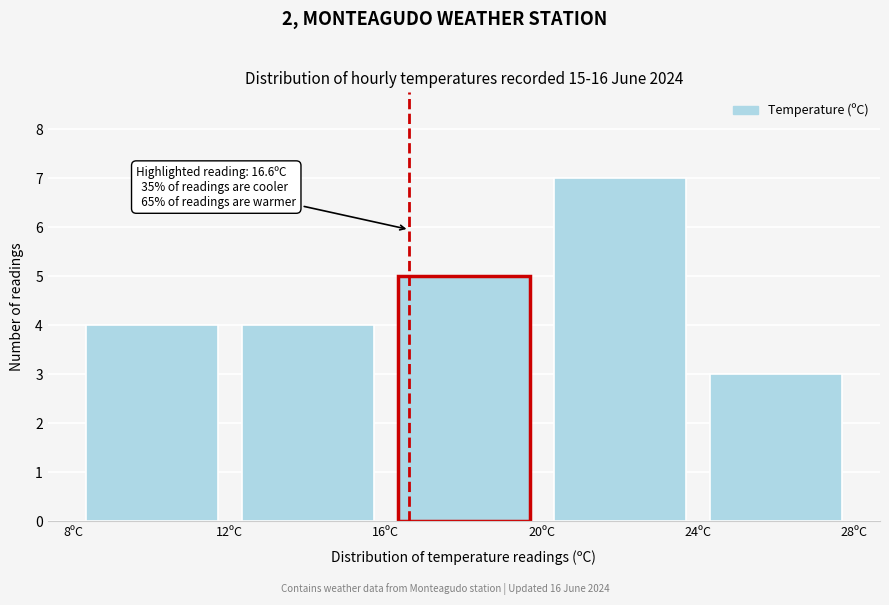

Which range on the x-axis has the tallest bar?

20 to 24